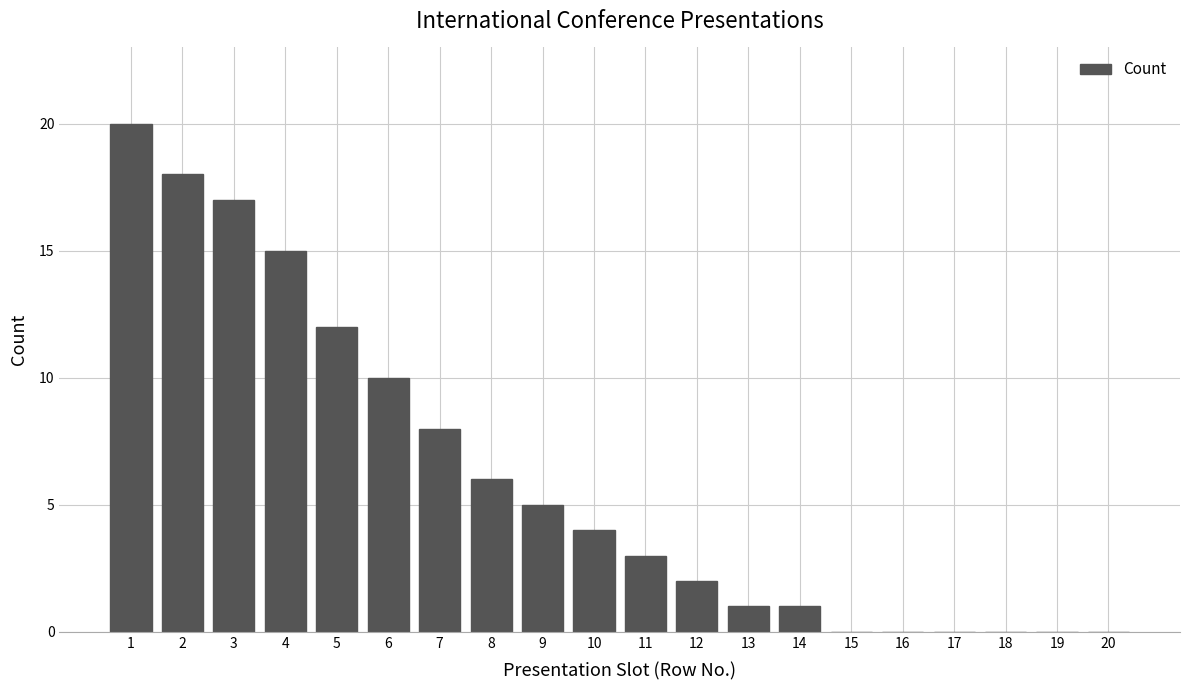

Reading left to right, extract all data points from this chart.

1=20	2=18	3=17	4=15	5=12	6=10	7=8	8=6	9=5	10=4	11=3	12=2	13=1	14=1	15=0	16=0	17=0	18=0	19=0	20=0